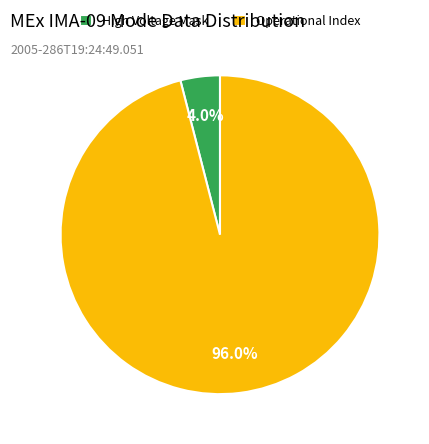

What percentage do Operational Index and High Voltage Mask together represent?

100.0%